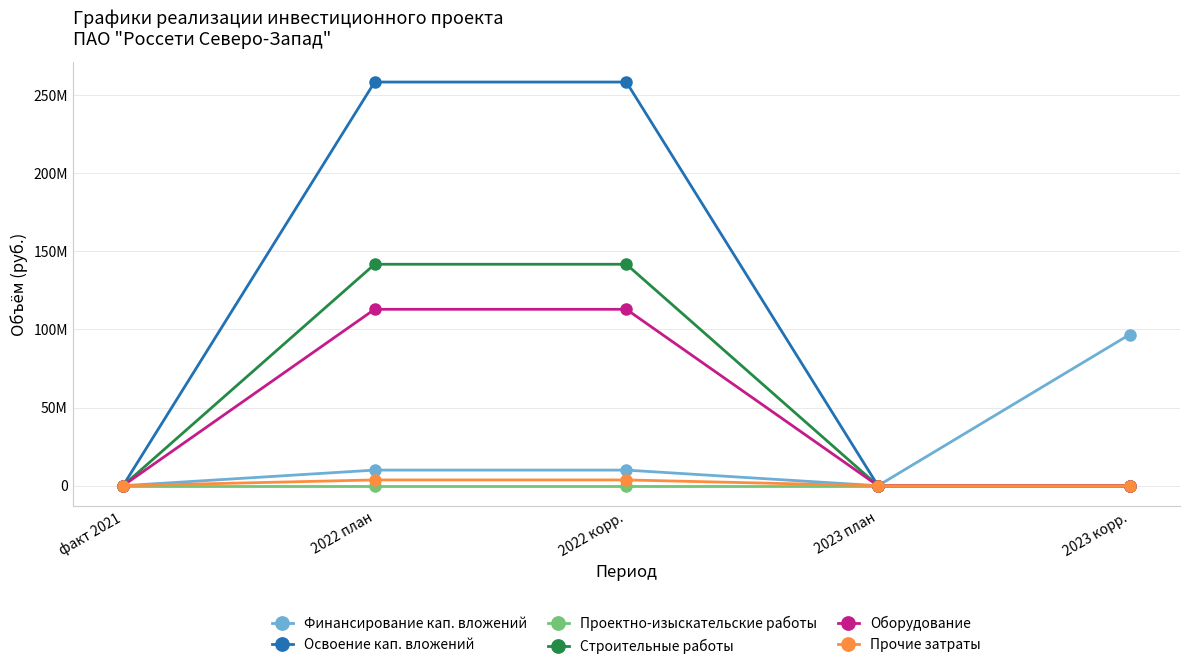

The value of Финансирование кап. вложений at 2022 корр. is 17779282. True or false?

False